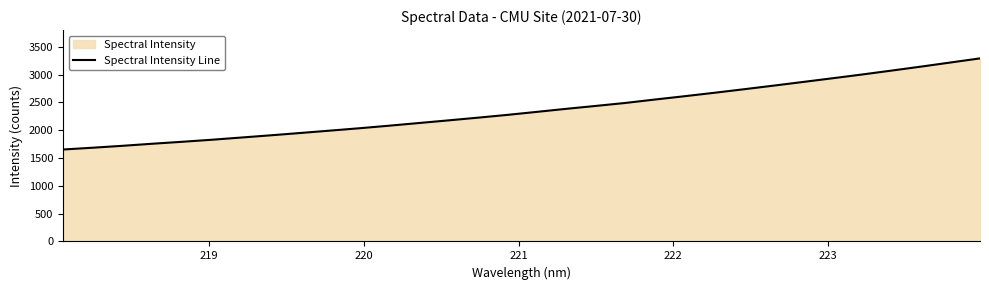

What is the maximum value shown in the chart?

3291.2